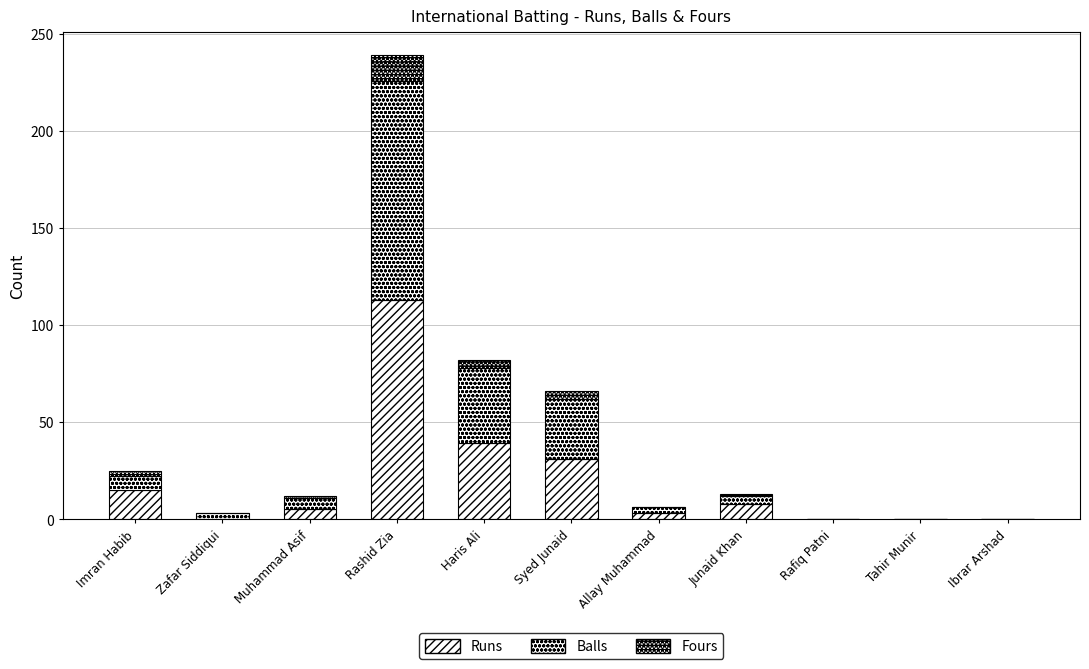

How many distinct data groups are displayed?

3